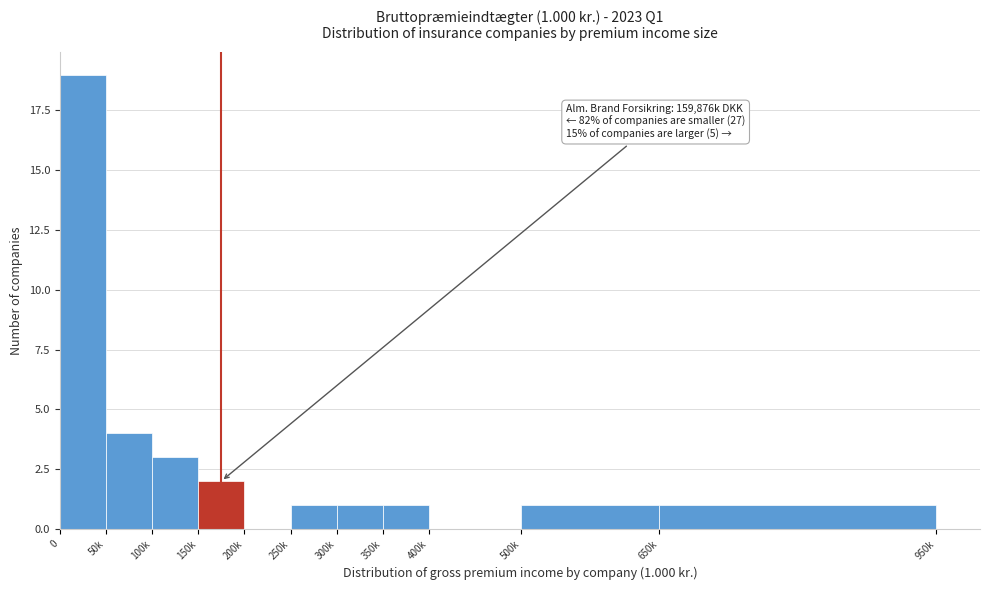

Reading left to right, extract all data points from this chart.

0=19	50k=4	100k=3	150k=2	200k=0	250k=1	300k=1	350k=1	400k=0	500k=1	650k=1